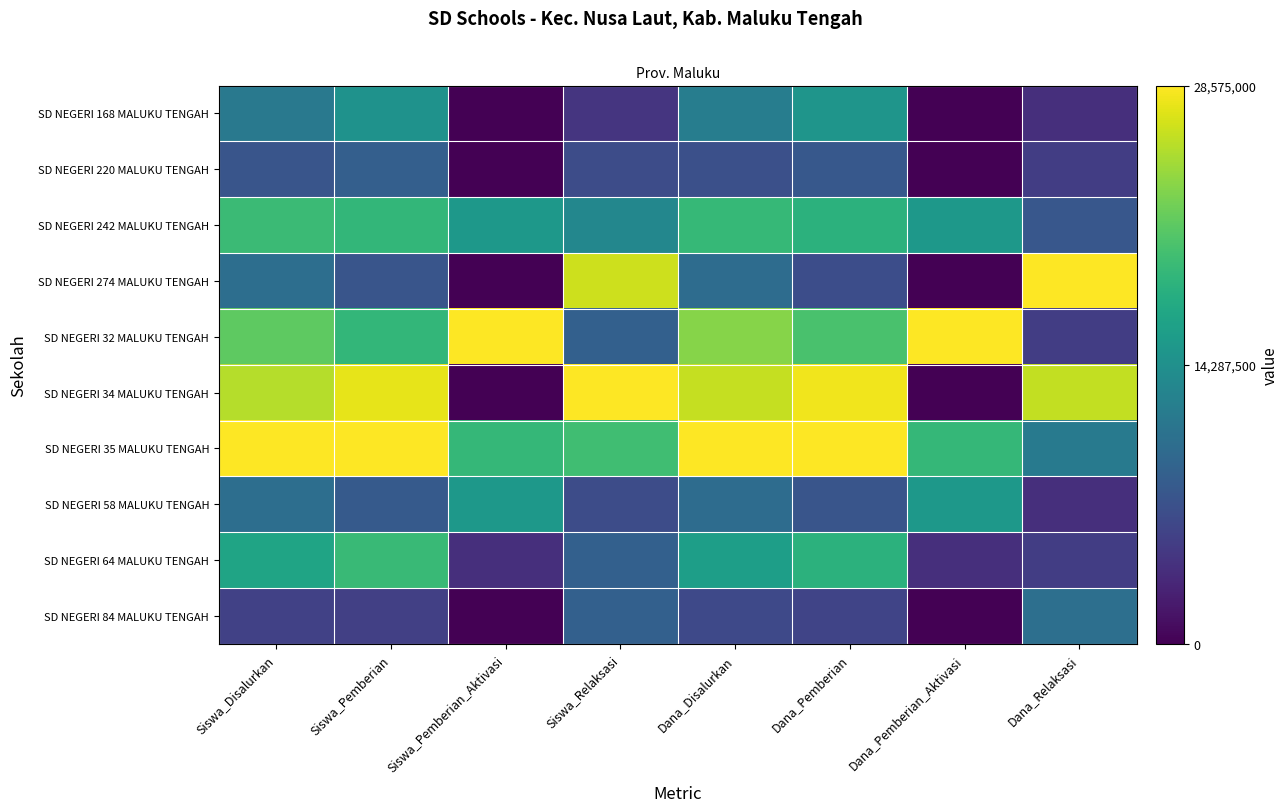

At how many categories does at least one series exceed 0?

8